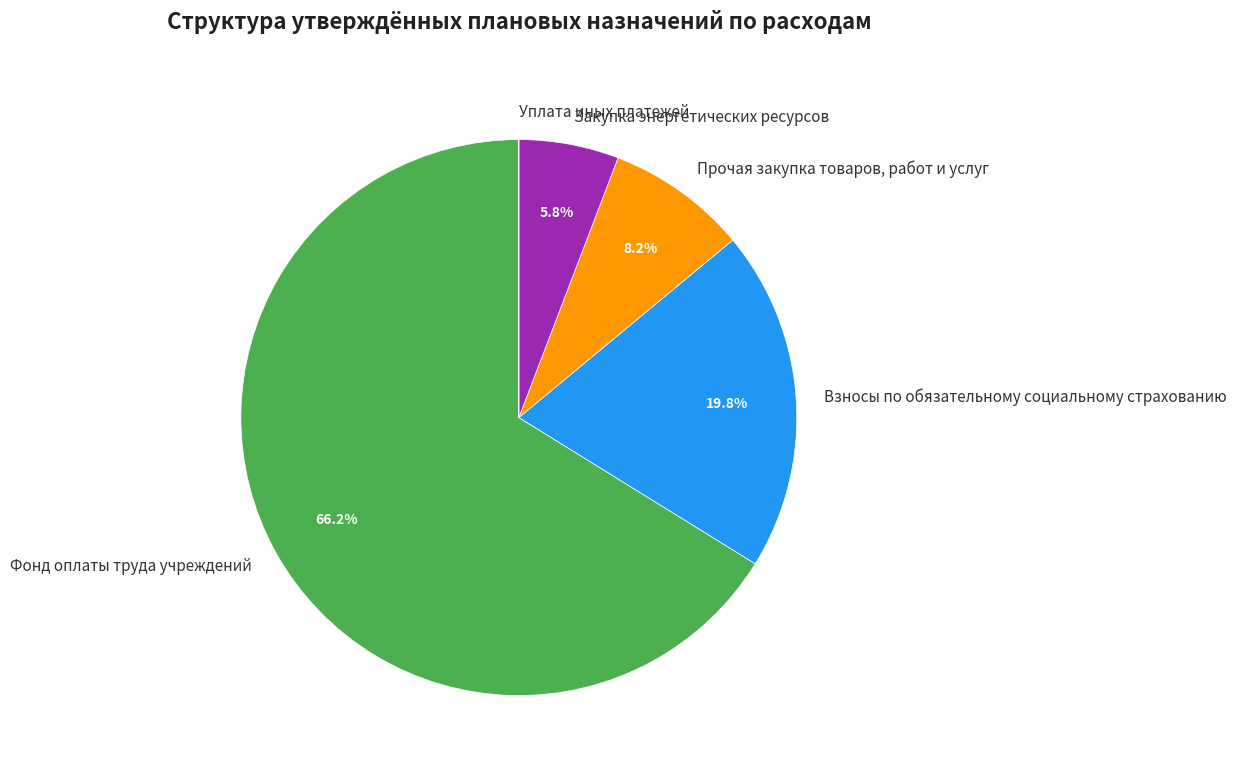

Does Фонд оплаты труда учреждений represent more than half of the total?

Yes